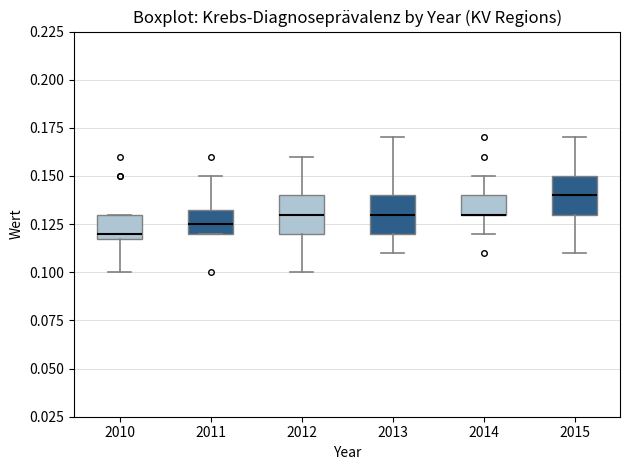

Reading left to right, transcribe this box plot: for each box, give where its median line is, the range the box spans, and where its two whiskers end, as read against the y-axis. The values are not printed on the chart, so give them approximately, as read against the axis.

2010: median 0.120 (just above the box's lower edge), box 0.120 to 0.130, whiskers 0.100 to 0.130
2011: median 0.125, box 0.120 to 0.135, whiskers 0.120 to 0.150
2012: median 0.130, box 0.120 to 0.140, whiskers 0.100 to 0.160
2013: median 0.130, box 0.120 to 0.140, whiskers 0.110 to 0.170
2014: median 0.130 (drawn on the box's lower edge), box 0.130 to 0.140, whiskers 0.120 to 0.150
2015: median 0.140, box 0.130 to 0.150, whiskers 0.110 to 0.170